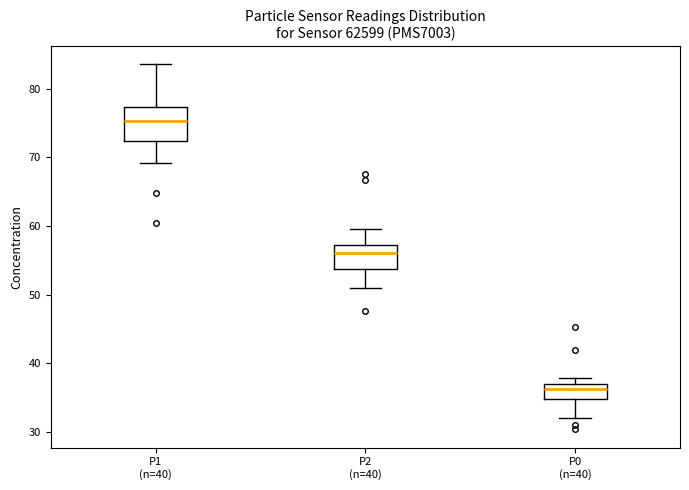

Reading left to right, transcribe this box plot: for each box, give where its median line is, the range the box spans, and where its two whiskers end, as read against the y-axis. The values are not printed on the chart, so give them approximately, as read against the axis.

P1 (n=40): median 75, box 72 to 77, whiskers 69 to 84
P2 (n=40): median 56, box 54 to 57, whiskers 51 to 60
P0 (n=40): median 36, box 35 to 37, whiskers 32 to 38